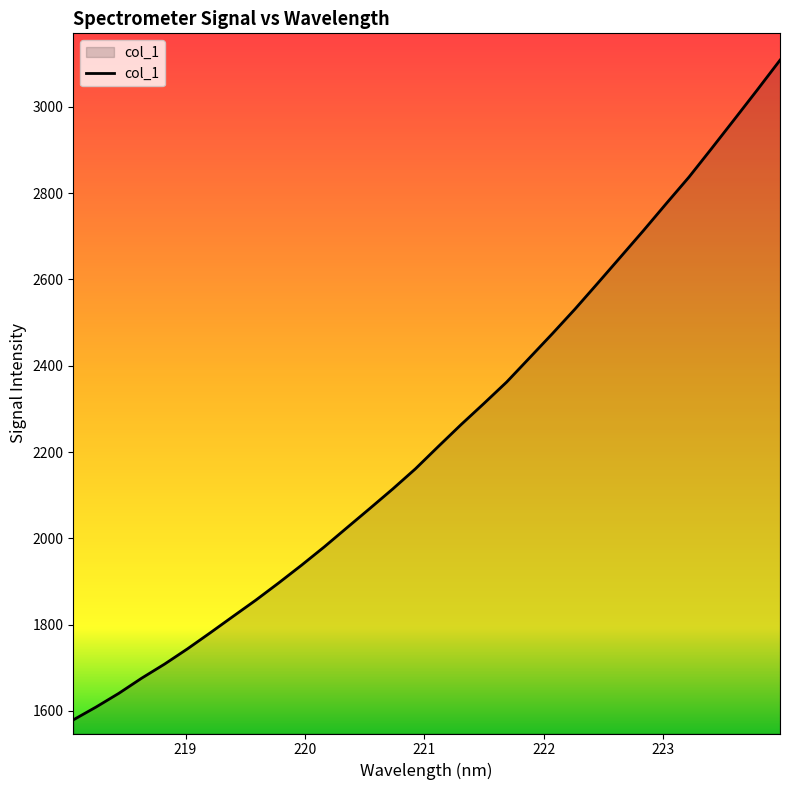

What is the smallest value displayed?

1579.0